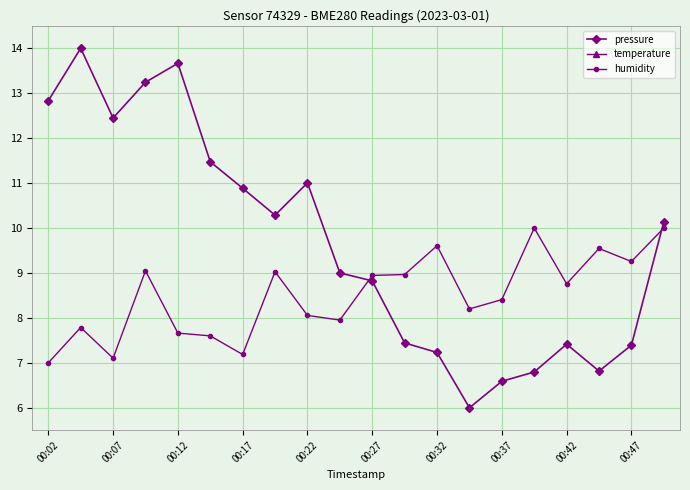

Rank the series by their average value, from lowest to highest.

temperature, humidity, pressure